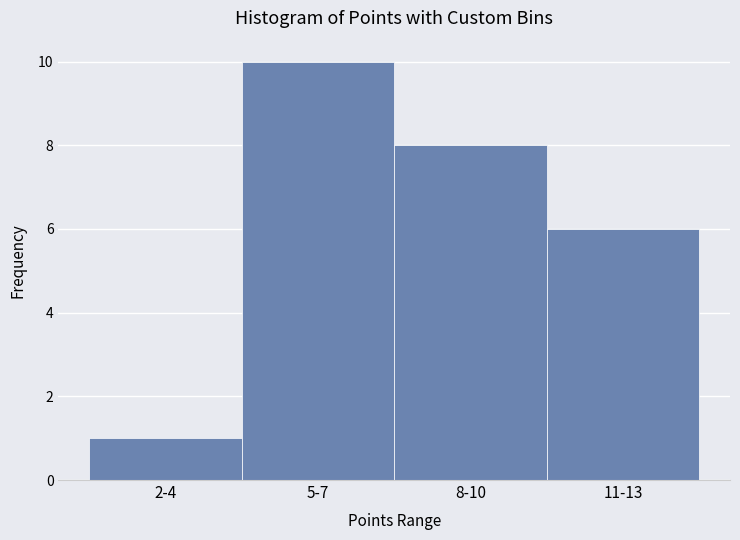

Reading left to right, extract all data points from this chart.

2-4=1	5-7=10	8-10=8	11-13=6